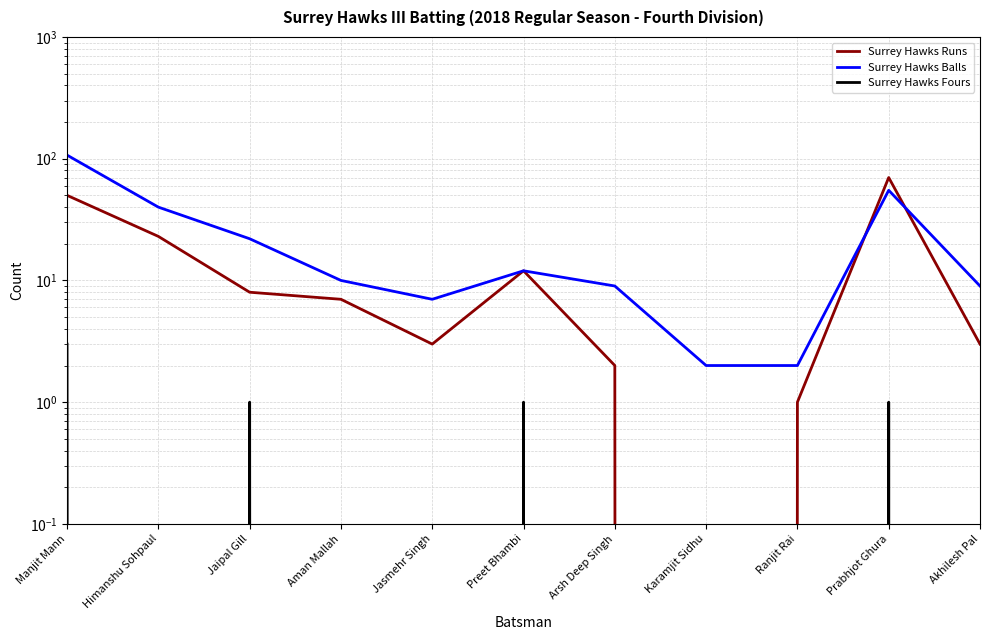

Reading left to right, list all the values displayed in this chart.

Surrey Hawks Runs: 50	23	8	7	3	12	2	0	1	70	3
Surrey Hawks Balls: 107	40	22	10	7	12	9	2	2	55	9
Surrey Hawks Fours: 3	0	1	0	0	1	0	0	0	1	0